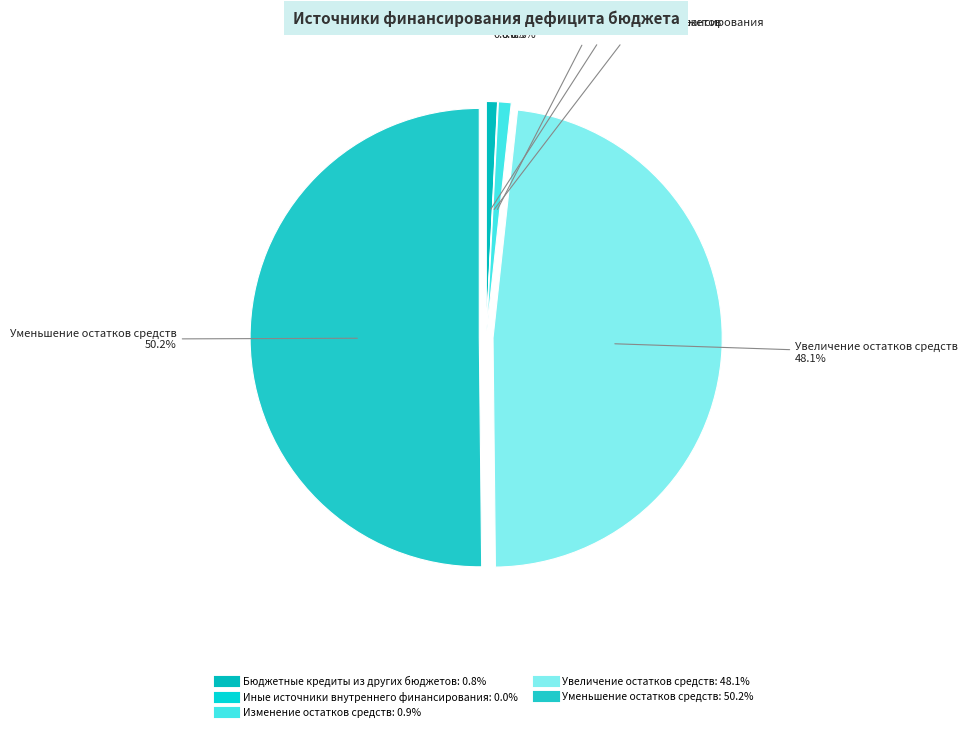

Is there a majority slice in this chart?

Yes